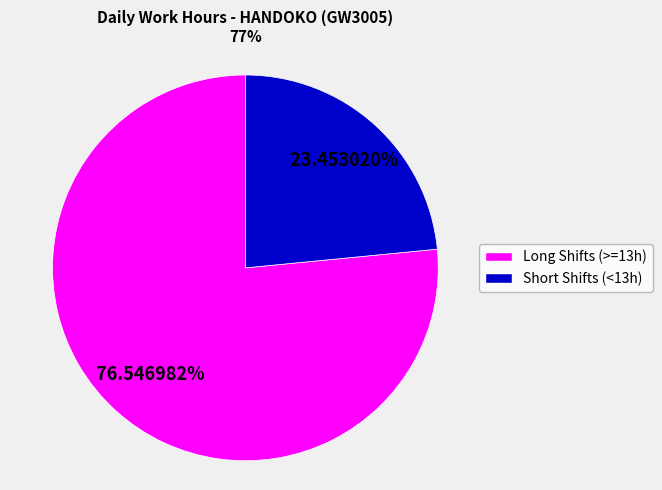

How many slices are in this pie chart?

2